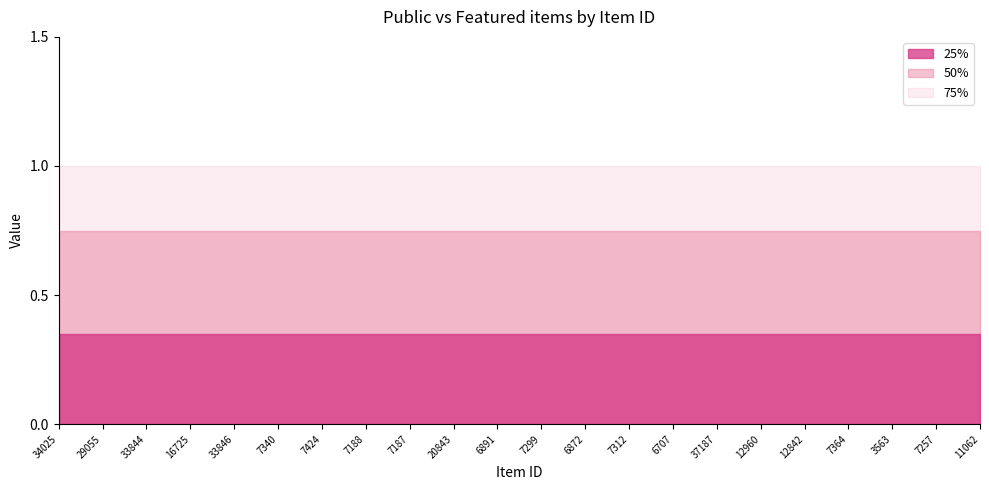

At which label does featured reach its peak?

34025